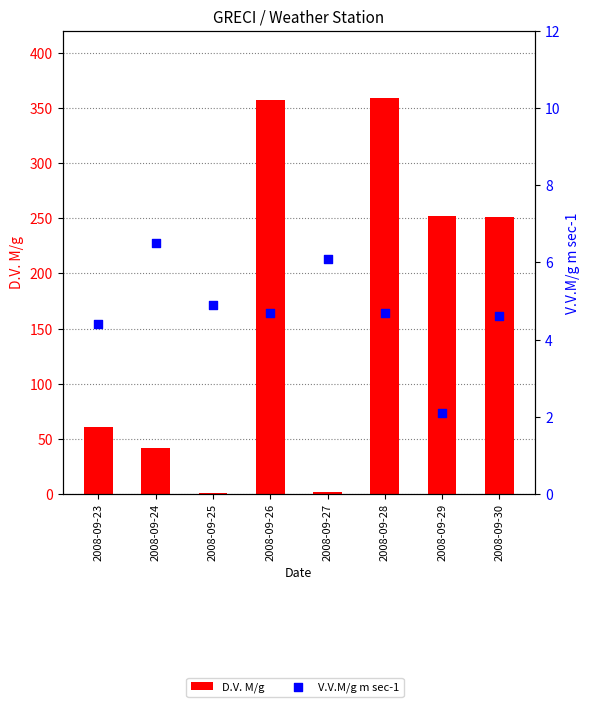

Which series has the largest total across all categories?

D.V. M/g